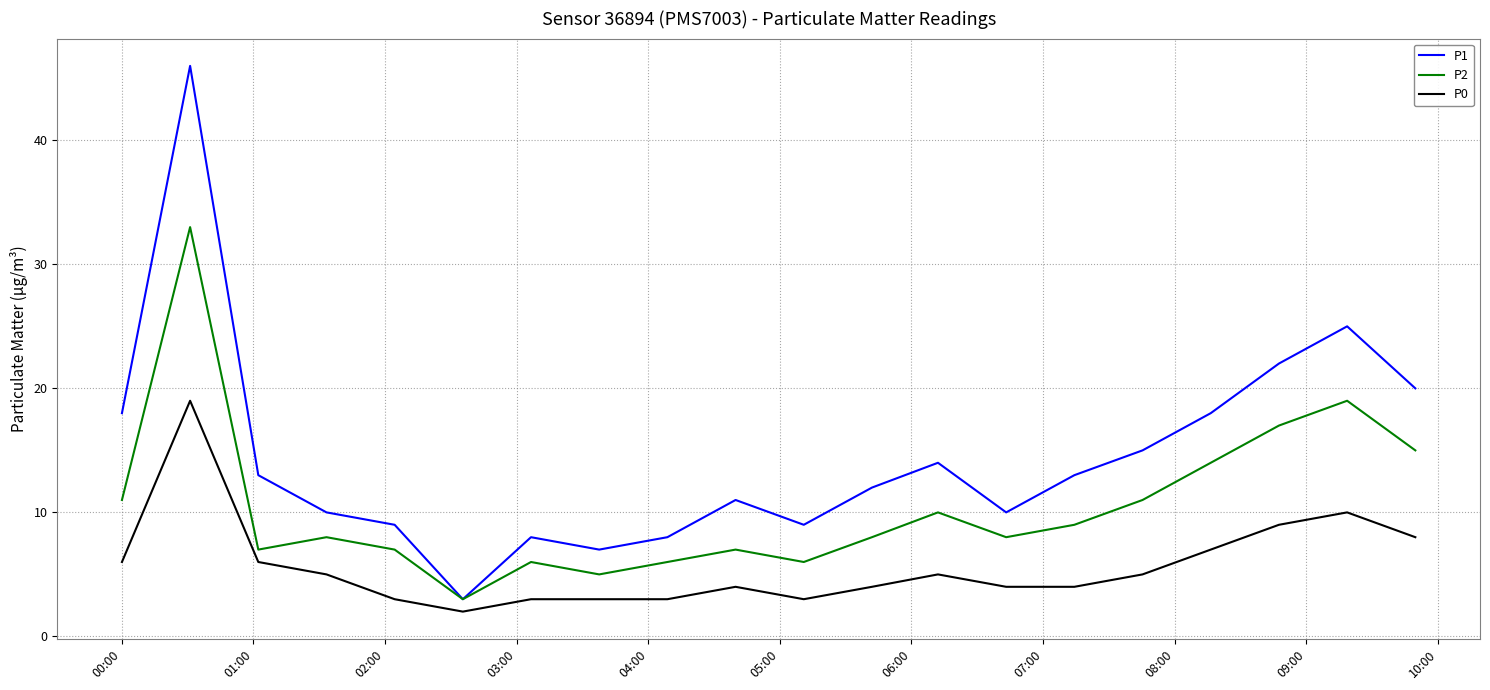

What are all the series names shown in the legend?

P1, P2, P0